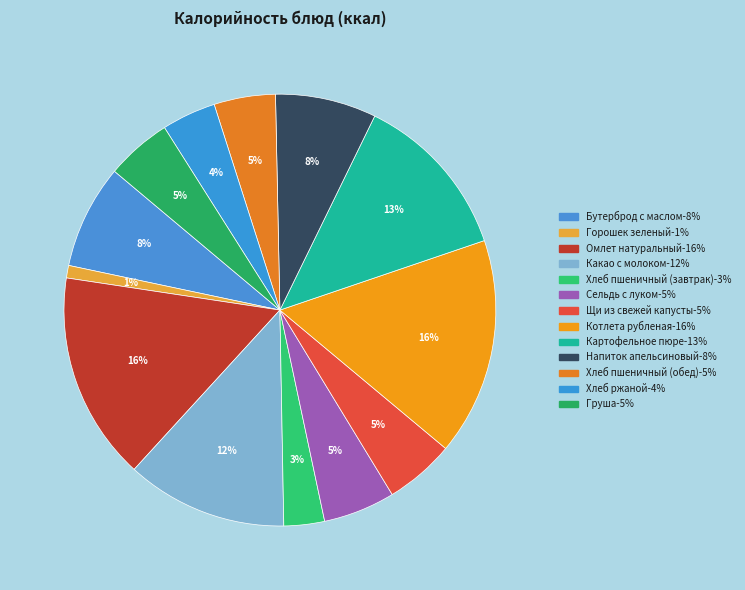

How many segments does this pie chart have?

13